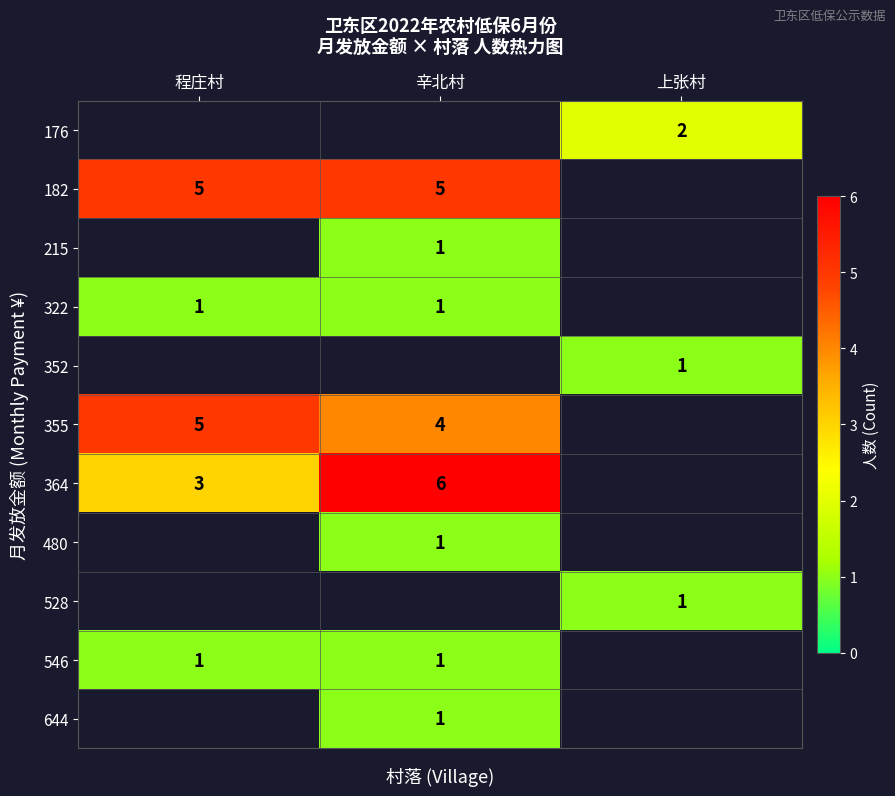

What is the difference between the highest and lowest values at 上张村?

1.0